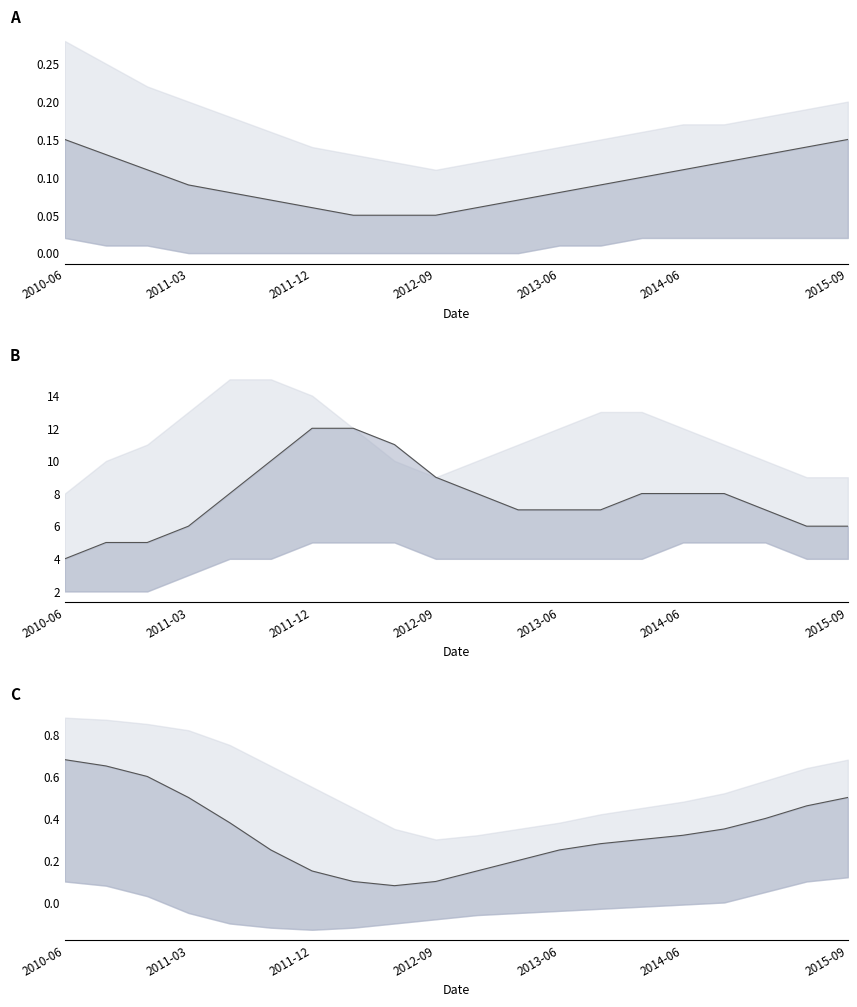

What is the difference between the second highest and minimum values?

0.6